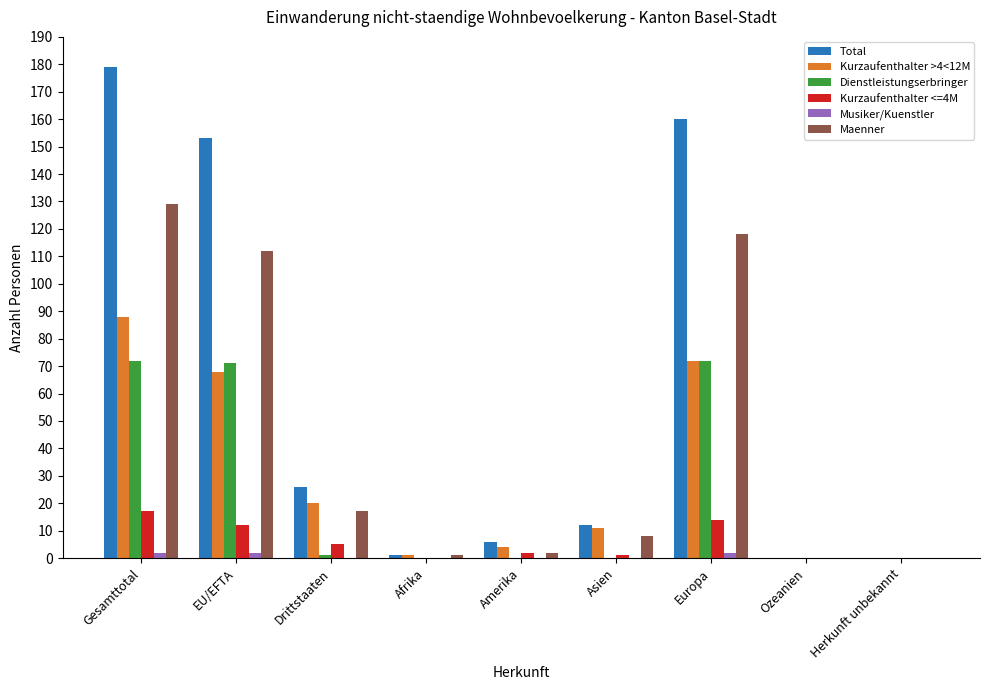

Which series has the largest total across all categories?

Total